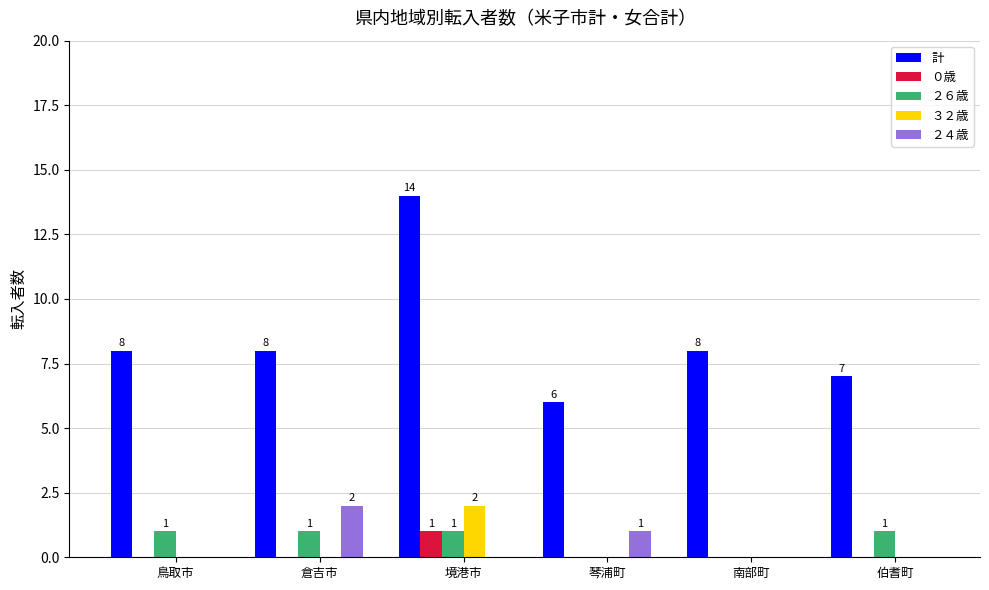

What is the total value across all series at 琴浦町?

7